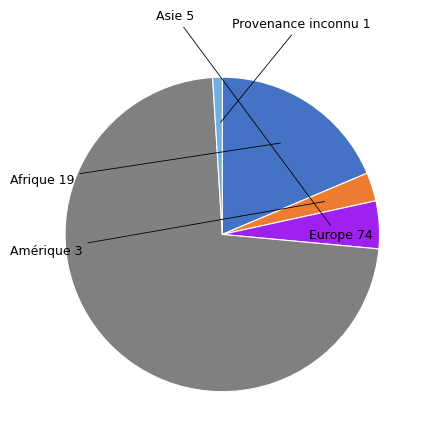

Which has a higher value, Asie or Amérique?

Asie